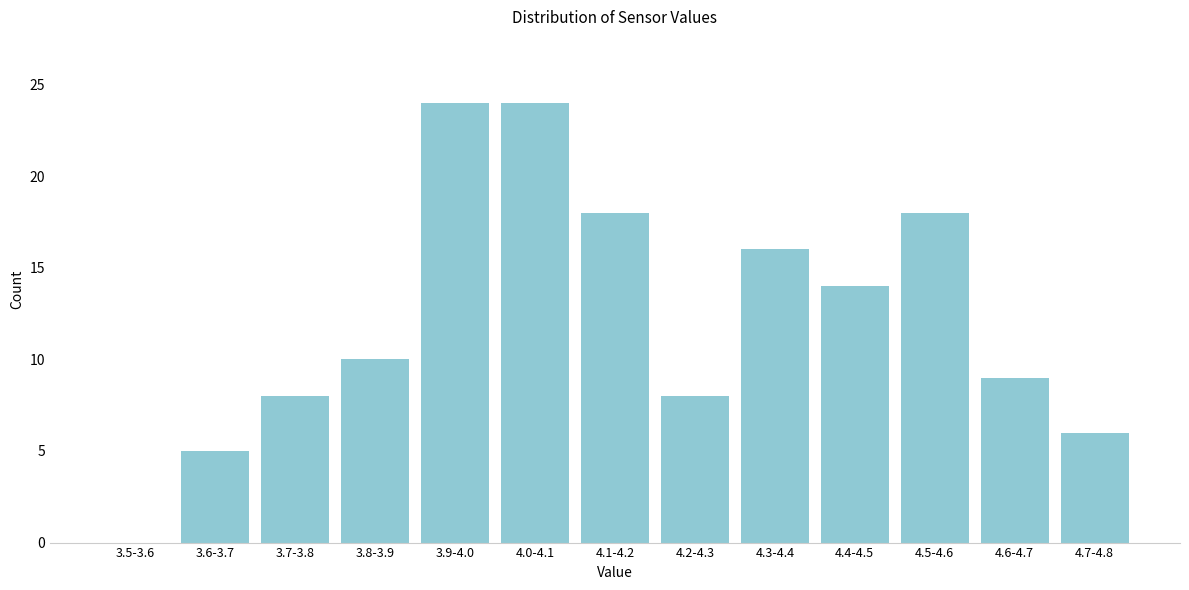

Reading left to right, transcribe all the data shown in this chart.

3.5-3.6=0	3.6-3.7=5	3.7-3.8=8	3.8-3.9=10	3.9-4.0=24	4.0-4.1=24	4.1-4.2=18	4.2-4.3=8	4.3-4.4=16	4.4-4.5=14	4.5-4.6=18	4.6-4.7=9	4.7-4.8=6